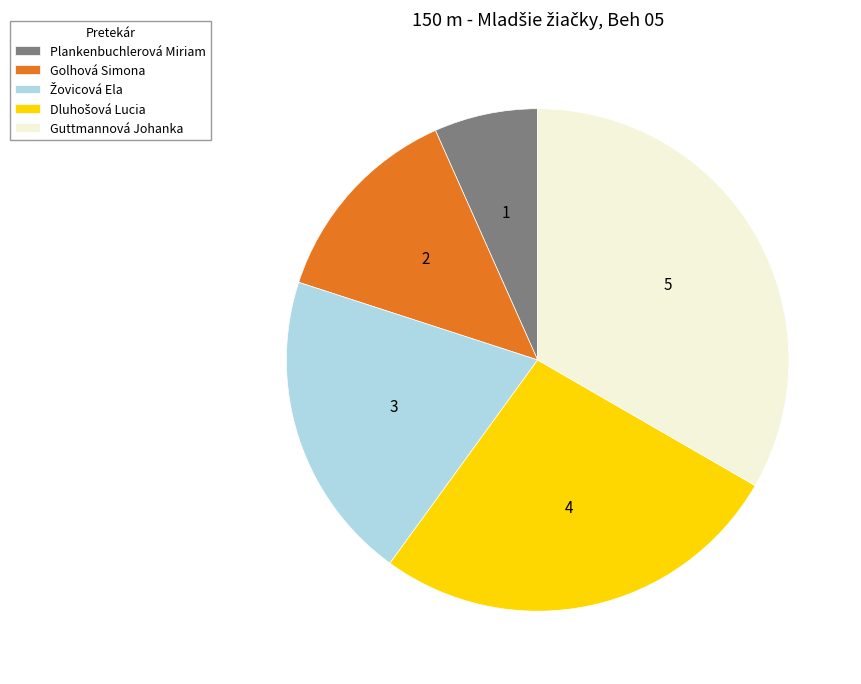

How many slices are in this pie chart?

5